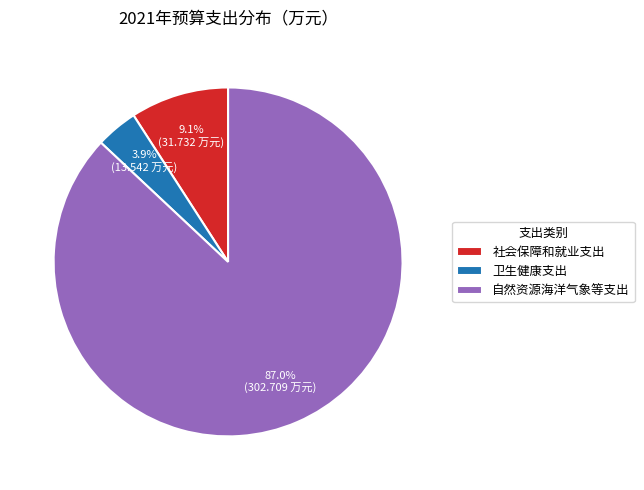

How many slices are in this pie chart?

3